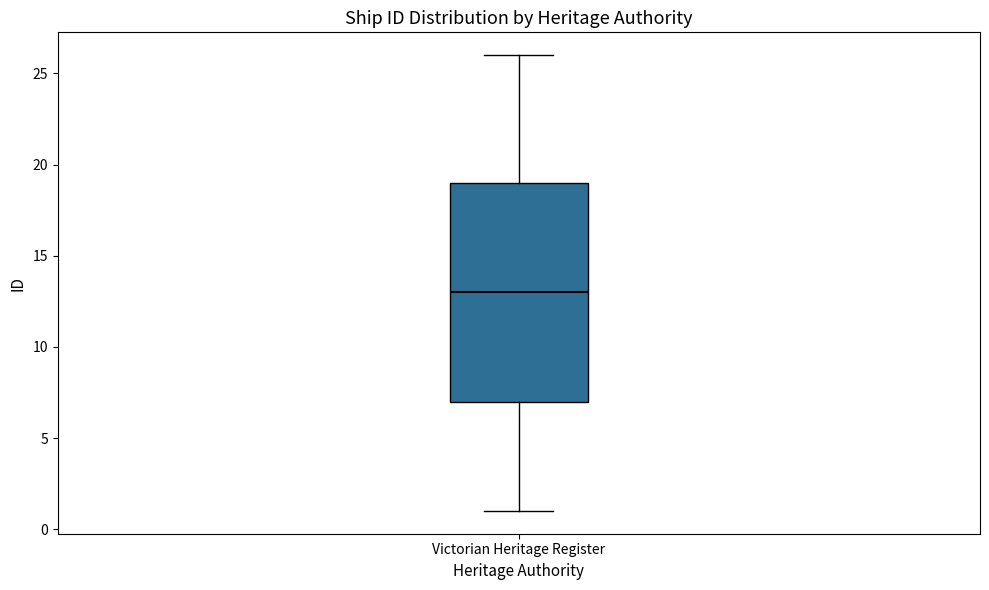

Read this box plot against the y-axis: the position of the median line, the range covered by the box, and the ends of both whiskers. The values are not printed on the chart, so give them approximately, as read against the axis.

median 13, box 7 to 19, whiskers 1 to 26